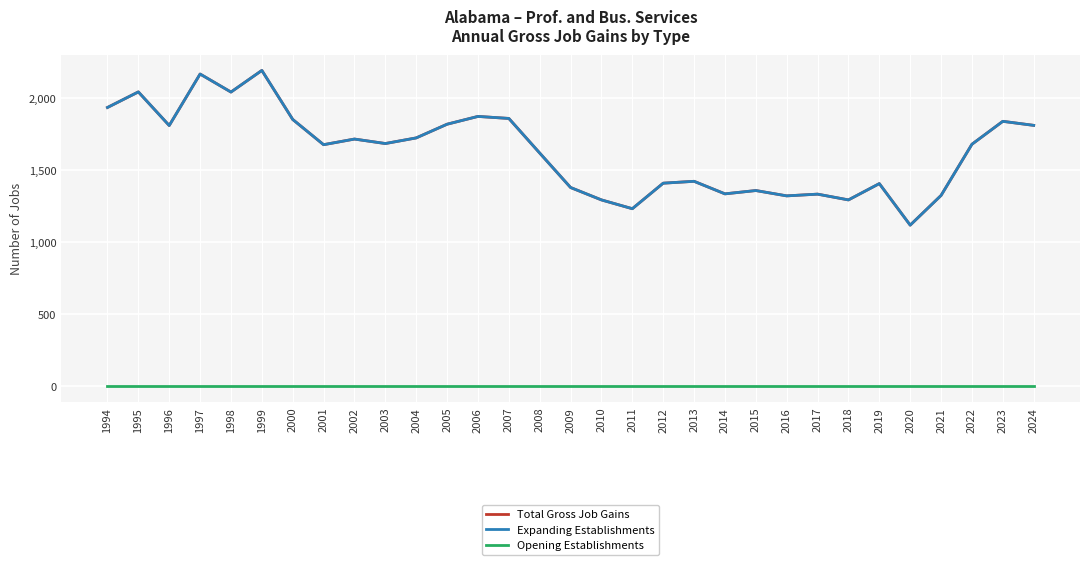

Does the chart have visible grid lines?

Yes